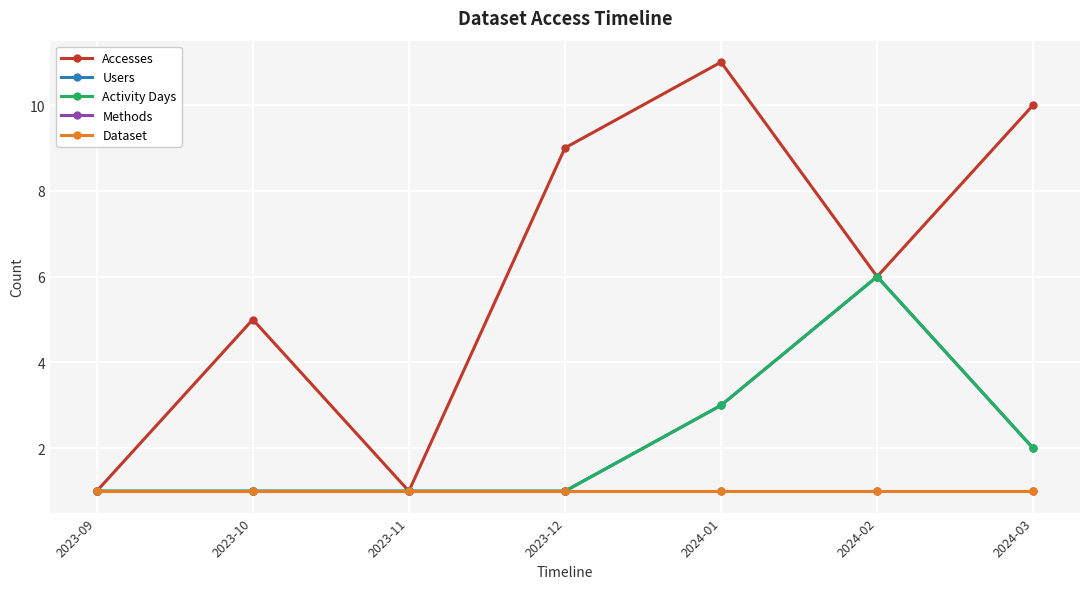

Between 2023-11 and 2024-02, which series saw the biggest shift?

Accesses